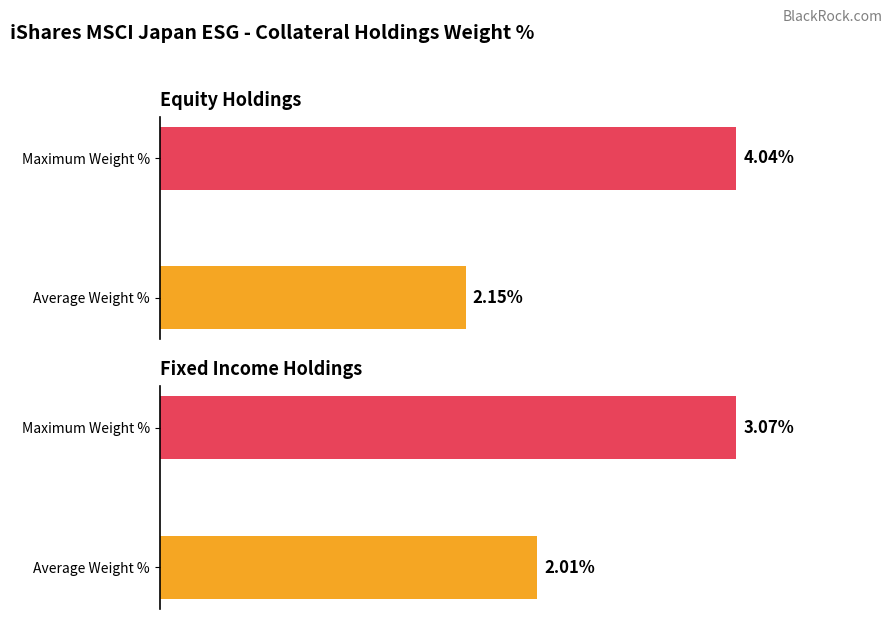

Rank the series by their maximum value, from lowest to highest.

Fixed Income, Equity